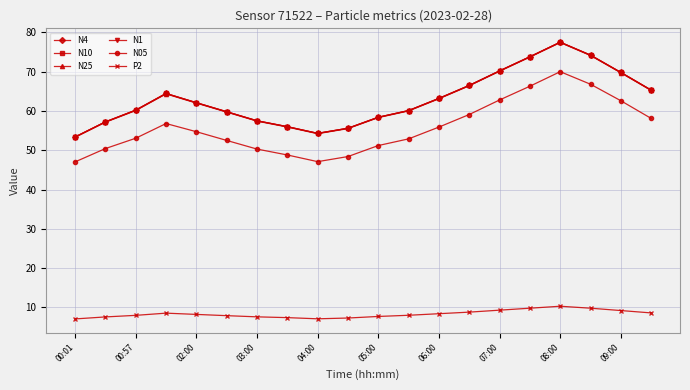

What is the smallest value displayed?

7.1